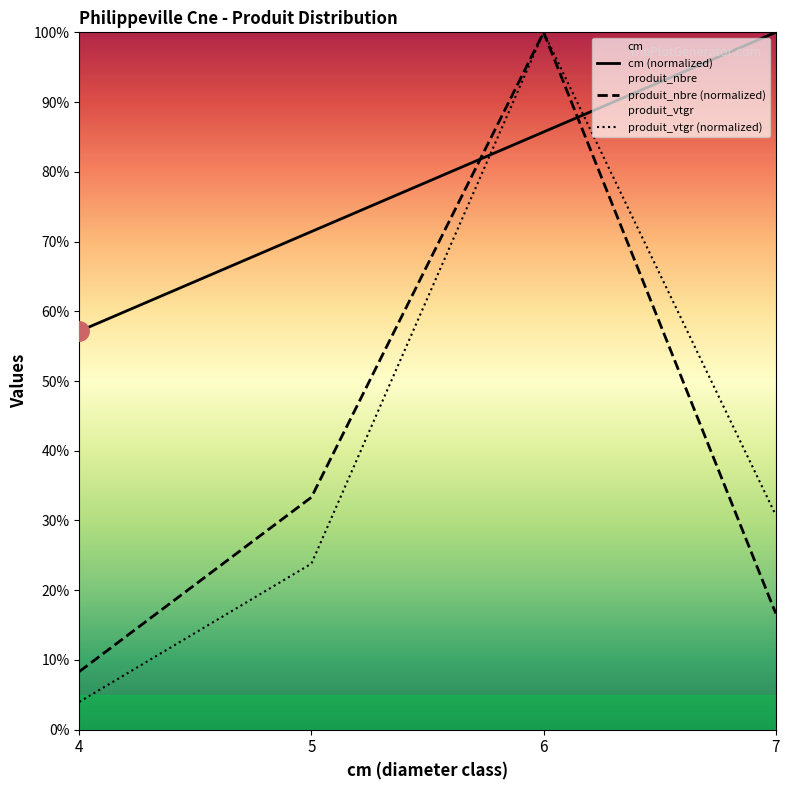

True or false: produit_vtgr has more than 1 points higher than both neighbors.

False